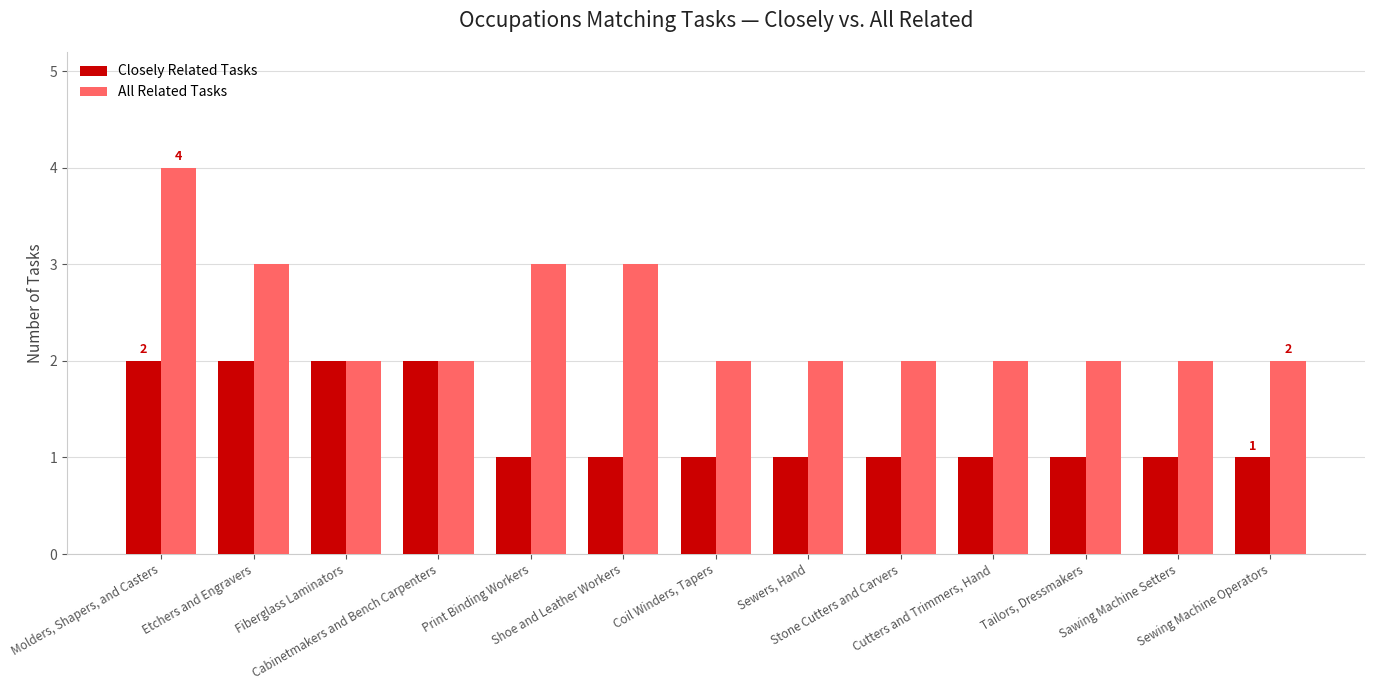

Reading right to left, what are all the values shown in this chart?

Closely Related Tasks: Sewing Machine Operators=1	Sawing Machine Setters=1	Tailors, Dressmakers=1	Cutters and Trimmers, Hand=1	Stone Cutters and Carvers=1	Sewers, Hand=1	Coil Winders, Tapers=1	Shoe and Leather Workers=1	Print Binding Workers=1	Cabinetmakers and Bench Carpenters=2	Fiberglass Laminators=2	Etchers and Engravers=2	Molders, Shapers, and Casters=2
All Related Tasks: Sewing Machine Operators=2	Sawing Machine Setters=2	Tailors, Dressmakers=2	Cutters and Trimmers, Hand=2	Stone Cutters and Carvers=2	Sewers, Hand=2	Coil Winders, Tapers=2	Shoe and Leather Workers=3	Print Binding Workers=3	Cabinetmakers and Bench Carpenters=2	Fiberglass Laminators=2	Etchers and Engravers=3	Molders, Shapers, and Casters=4